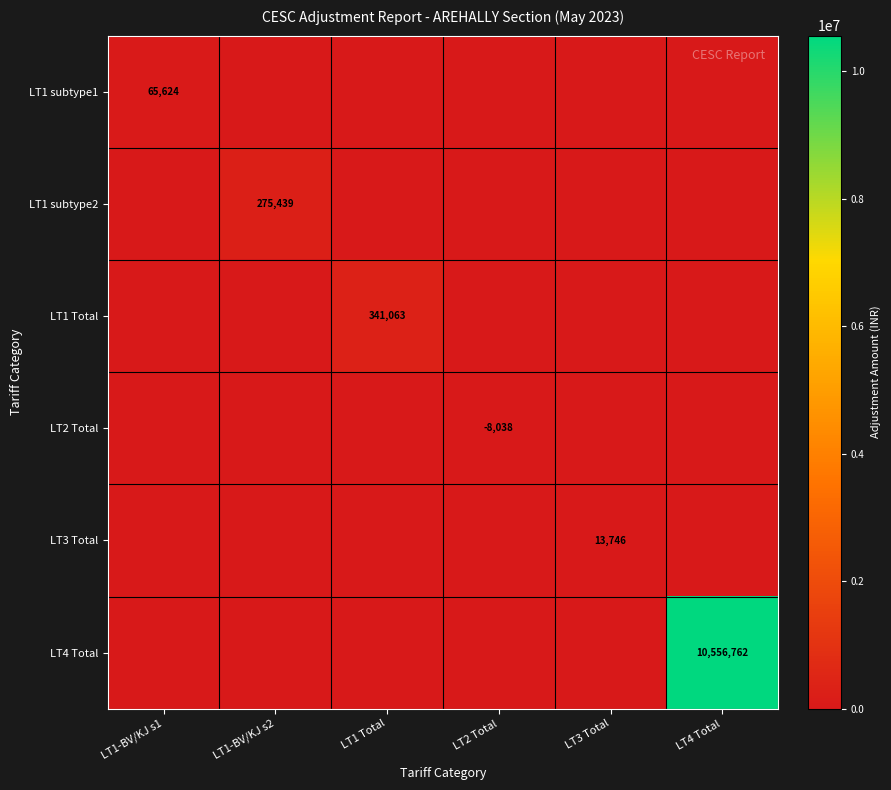

The LT1 Total series shows 480811 at LT1 Total. True or false?

False